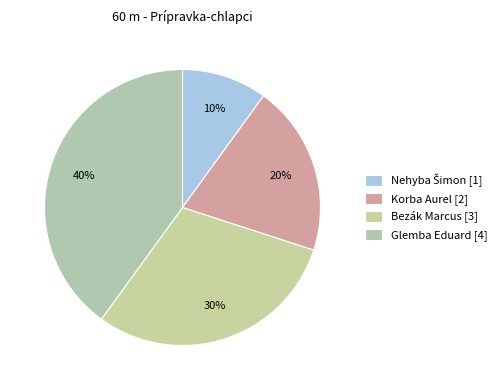

Count the number of slices in the pie.

4